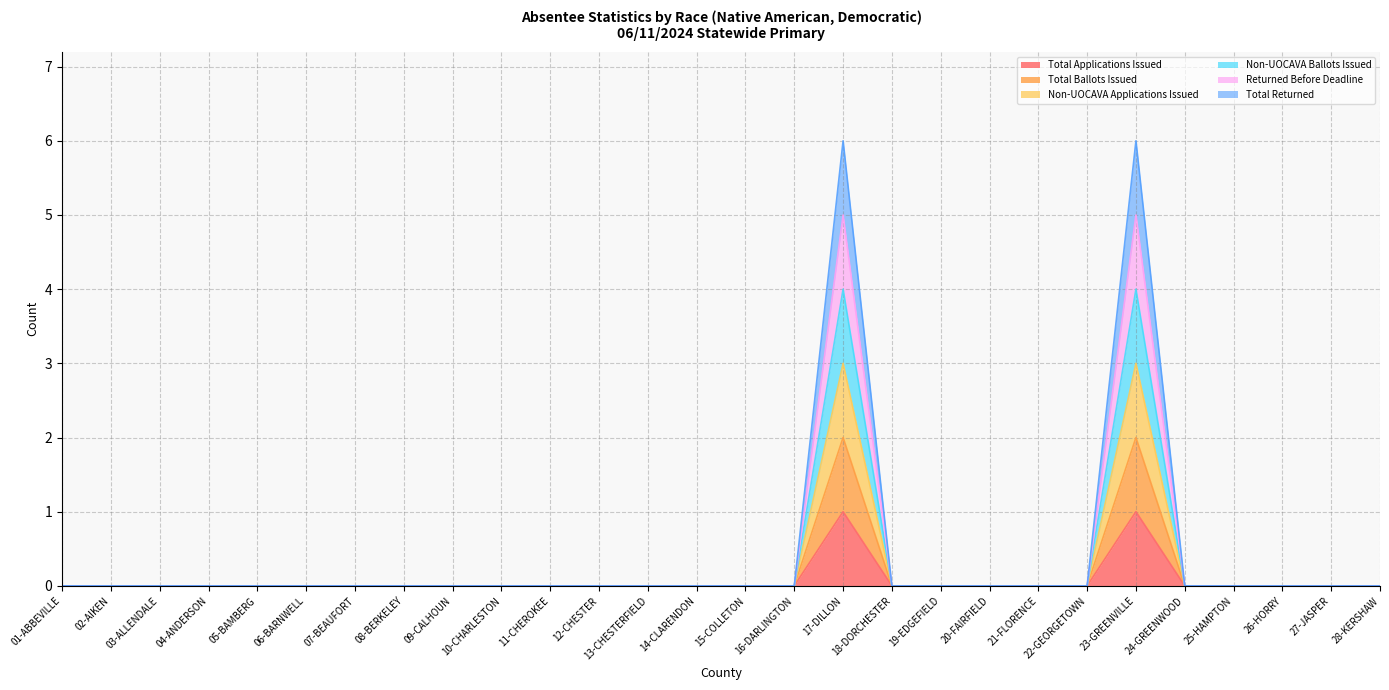

What is the label of the 16th point from the left?

16-DARLINGTON